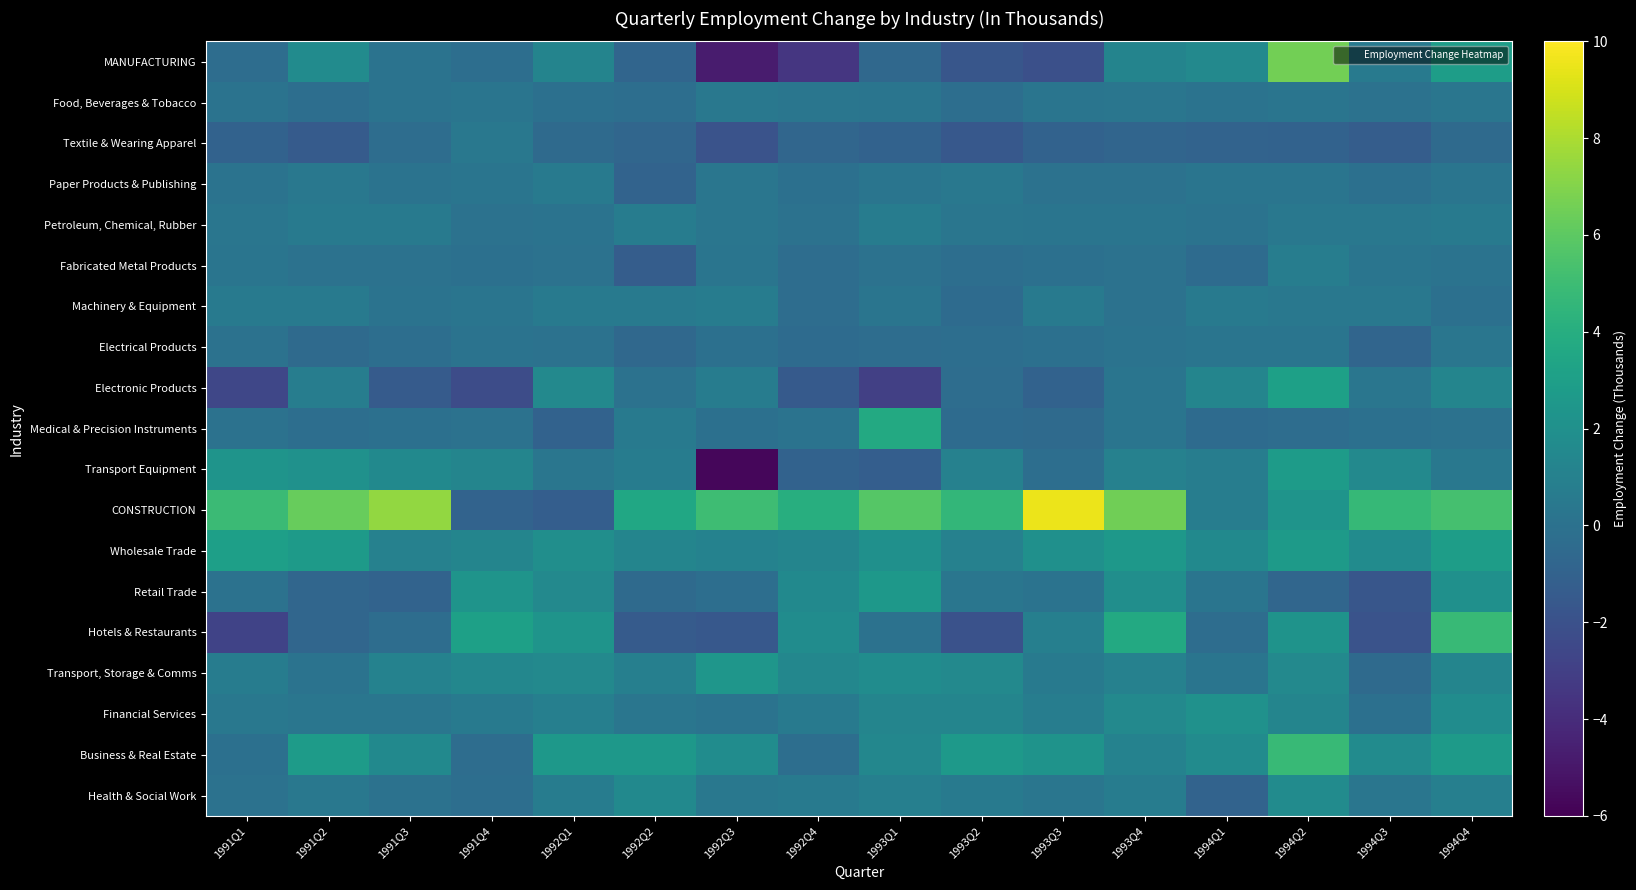

Reading right to left, list all the values displayed in this chart.

MANUFACTURING: 1994Q4=2.9	1994Q3=0.6	1994Q2=6.6	1994Q1=1.5	1993Q4=1.2	1993Q3=-2.1	1993Q2=-1.7	1993Q1=-0.6	1992Q4=-3.5	1992Q3=-4.8	1992Q2=-0.8	1992Q1=1.2	1991Q4=-0.2	1991Q3=0.1	1991Q2=1.7	1991Q1=-0.3
Food, Beverages & Tobacco: 1994Q4=0.3	1994Q3=0.0	1994Q2=0.2	1994Q1=0.1	1993Q4=0.3	1993Q3=0.2	1993Q2=-0.2	1993Q1=0.2	1992Q4=0.3	1992Q3=0.4	1992Q2=-0.2	1992Q1=-0.1	1991Q4=0.2	1991Q3=0.1	1991Q2=-0.2	1991Q1=0.1
Textile & Wearing Apparel: 1994Q4=-0.5	1994Q3=-1.3	1994Q2=-1.0	1994Q1=-0.9	1993Q4=-0.8	1993Q3=-1.0	1993Q2=-1.6	1993Q1=-1.0	1992Q4=-0.7	1992Q3=-1.9	1992Q2=-0.7	1992Q1=-0.5	1991Q4=0.4	1991Q3=-0.3	1991Q2=-1.4	1991Q1=-1.0
Paper Products & Publishing: 1994Q4=0.2	1994Q3=-0.1	1994Q2=0.2	1994Q1=0.2	1993Q4=0.0	1993Q3=0.0	1993Q2=0.4	1993Q1=0.2	1992Q4=-0.1	1992Q3=0.3	1992Q2=-0.9	1992Q1=0.5	1991Q4=0.2	1991Q3=0.1	1991Q2=0.4	1991Q1=0.1
Petroleum, Chemical, Rubber: 1994Q4=0.6	1994Q3=0.4	1994Q2=0.4	1994Q1=0.1	1993Q4=0.2	1993Q3=0.2	1993Q2=0.3	1993Q1=0.7	1992Q4=0.0	1992Q3=0.3	1992Q2=0.7	1992Q1=0.1	1991Q4=0.0	1991Q3=0.5	1991Q2=0.5	1991Q1=0.3
Fabricated Metal Products: 1994Q4=0.1	1994Q3=0.2	1994Q2=0.8	1994Q1=-0.4	1993Q4=0.0	1993Q3=-0.1	1993Q2=-0.2	1993Q1=0.0	1992Q4=-0.3	1992Q3=0.2	1992Q2=-1.3	1992Q1=0.0	1991Q4=-0.1	1991Q3=0.0	1991Q2=0.0	1991Q1=0.2
Machinery & Equipment: 1994Q4=-0.1	1994Q3=0.4	1994Q2=0.4	1994Q1=0.6	1993Q4=0.0	1993Q3=0.5	1993Q2=-0.4	1993Q1=0.2	1992Q4=-0.3	1992Q3=0.7	1992Q2=0.6	1992Q1=0.6	1991Q4=0.2	1991Q3=0.1	1991Q2=0.5	1991Q1=0.5
Electrical Products: 1994Q4=0.3	1994Q3=-0.8	1994Q2=0.2	1994Q1=0.2	1993Q4=0.1	1993Q3=-0.1	1993Q2=-0.2	1993Q1=-0.3	1992Q4=-0.4	1992Q3=-0.1	1992Q2=-0.6	1992Q1=0.0	1991Q4=0.1	1991Q3=-0.2	1991Q2=-0.5	1991Q1=0.0
Electronic Products: 1994Q4=1.3	1994Q3=0.3	1994Q2=3.1	1994Q1=1.3	1993Q4=0.2	1993Q3=-1.0	1993Q2=-0.3	1993Q1=-3.0	1992Q4=-1.5	1992Q3=0.7	1992Q2=0.0	1992Q1=1.5	1991Q4=-2.3	1991Q3=-1.4	1991Q2=0.8	1991Q1=-2.6
Medical & Precision Instruments: 1994Q4=0.0	1994Q3=-0.1	1994Q2=-0.3	1994Q1=-0.4	1993Q4=0.2	1993Q3=-0.5	1993Q2=-0.4	1993Q1=3.7	1992Q4=0.1	1992Q3=-0.1	1992Q2=0.6	1992Q1=-1.0	1991Q4=0.0	1991Q3=-0.1	1991Q2=-0.2	1991Q1=0.0
Transport Equipment: 1994Q4=0.4	1994Q3=1.5	1994Q2=2.8	1994Q1=0.8	1993Q4=1.0	1993Q3=-0.2	1993Q2=1.0	1993Q1=-1.2	1992Q4=-1.0	1992Q3=-5.7	1992Q2=0.7	1992Q1=0.3	1991Q4=1.3	1991Q3=1.6	1991Q2=2.1	1991Q1=2.3
CONSTRUCTION: 1994Q4=5.3	1994Q3=4.7	1994Q2=2.3	1994Q1=0.8	1993Q4=6.5	1993Q3=9.5	1993Q2=4.6	1993Q1=5.8	1992Q4=4.0	1992Q3=5.0	1992Q2=3.5	1992Q1=-1.2	1991Q4=-0.9	1991Q3=7.4	1991Q2=6.3	1991Q1=4.9
Wholesale Trade: 1994Q4=2.9	1994Q3=1.7	1994Q2=2.7	1994Q1=1.6	1993Q4=2.5	1993Q3=2.0	1993Q2=1.0	1993Q1=2.0	1992Q4=1.3	1992Q3=1.1	1992Q2=1.3	1992Q1=1.9	1991Q4=1.3	1991Q3=1.0	1991Q2=2.7	1991Q1=3.0
Retail Trade: 1994Q4=2.0	1994Q3=-1.7	1994Q2=-0.7	1994Q1=0.2	1993Q4=1.9	1993Q3=0.1	1993Q2=0.3	1993Q1=2.5	1992Q4=1.6	1992Q3=-0.2	1992Q2=-0.5	1992Q1=1.5	1991Q4=2.3	1991Q3=-0.9	1991Q2=-0.7	1991Q1=0.0
Hotels & Restaurants: 1994Q4=4.8	1994Q3=-1.9	1994Q2=2.2	1994Q1=-0.3	1993Q4=3.7	1993Q3=0.9	1993Q2=-2.0	1993Q1=0.0	1992Q4=1.8	1992Q3=-1.6	1992Q2=-1.4	1992Q1=2.3	1991Q4=3.1	1991Q3=-0.3	1991Q2=-0.7	1991Q1=-2.8
Transport, Storage & Comms: 1994Q4=1.3	1994Q3=-0.5	1994Q2=1.5	1994Q1=0.2	1993Q4=1.0	1993Q3=0.5	1993Q2=1.5	1993Q1=1.8	1992Q4=1.4	1992Q3=2.4	1992Q2=0.9	1992Q1=1.5	1991Q4=1.4	1991Q3=1.1	1991Q2=0.1	1991Q1=0.7
Financial Services: 1994Q4=1.8	1994Q3=-0.1	1994Q2=1.3	1994Q1=2.1	1993Q4=1.5	1993Q3=0.8	1993Q2=1.3	1993Q1=1.3	1992Q4=0.5	1992Q3=0.1	1992Q2=0.3	1992Q1=0.9	1991Q4=0.5	1991Q3=0.3	1991Q2=0.3	1991Q1=0.4
Business & Real Estate: 1994Q4=2.7	1994Q3=1.7	1994Q2=4.8	1994Q1=1.7	1993Q4=1.1	1993Q3=2.2	1993Q2=2.6	1993Q1=1.4	1992Q4=-0.2	1992Q3=1.8	1992Q2=2.5	1992Q1=2.5	1991Q4=-0.3	1991Q3=1.6	1991Q2=2.8	1991Q1=-0.1
Health & Social Work: 1994Q4=0.9	1994Q3=0.3	1994Q2=1.7	1994Q1=-0.9	1993Q4=0.7	1993Q3=0.3	1993Q2=0.5	1993Q1=0.9	1992Q4=0.6	1992Q3=0.4	1992Q2=1.6	1992Q1=0.7	1991Q4=-0.2	1991Q3=0.0	1991Q2=0.4	1991Q1=0.0